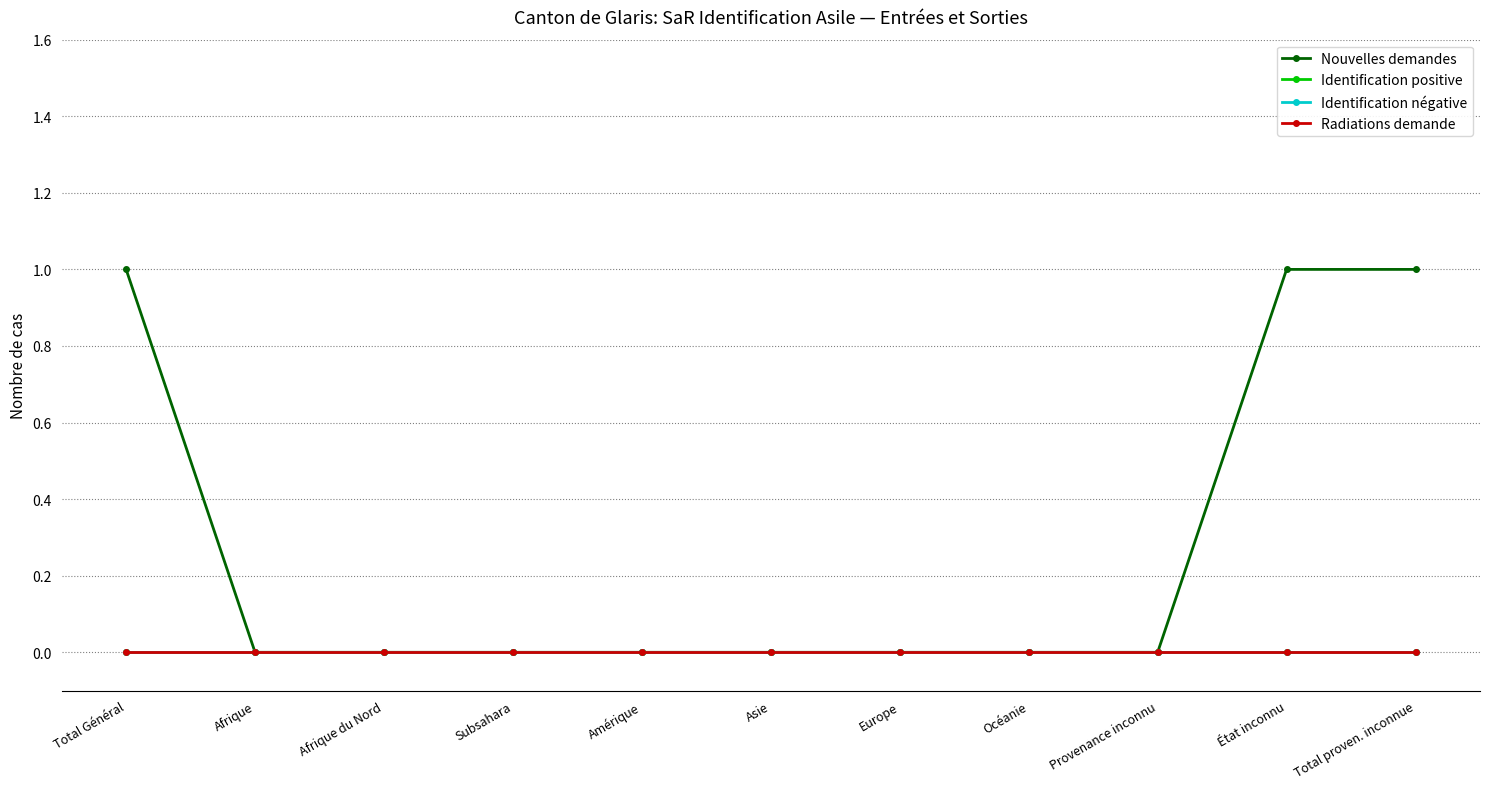

Is this an area chart (filled region under the line)?

No